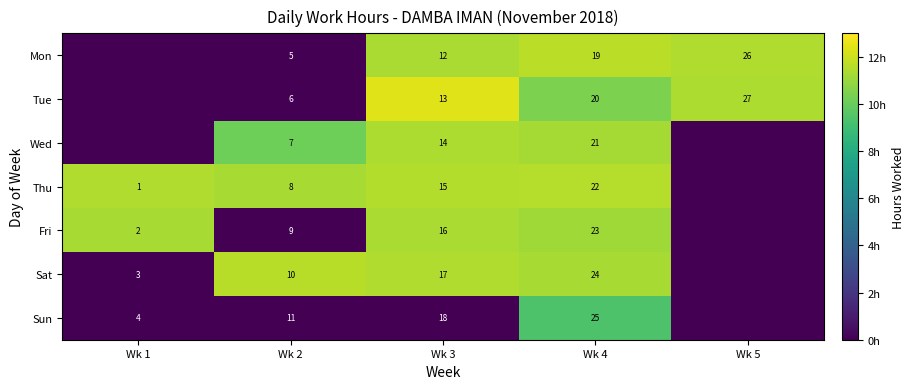

Is the value of Sun at Wk 4 greater than the value of Thu at Wk 1?

Yes